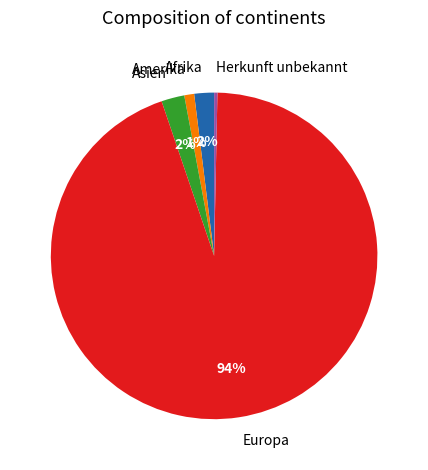

Which has a higher value, Amerika or Europa?

Europa